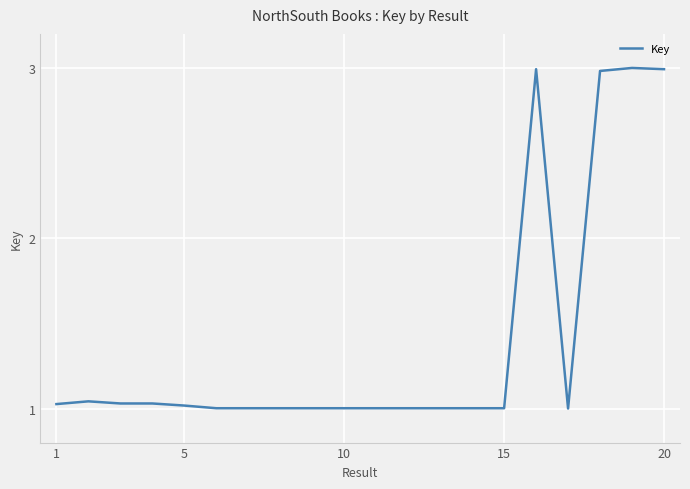

How many lines are shown in the chart?

1